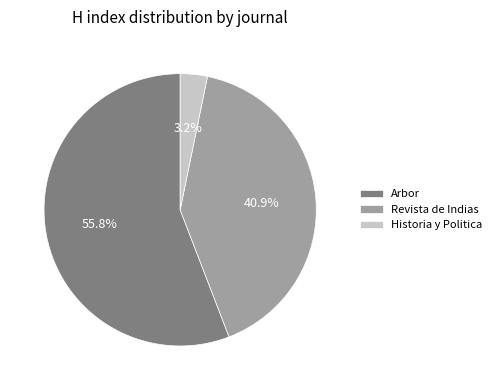

What percentage is the Historia y Politica slice, to the nearest percent?

3%